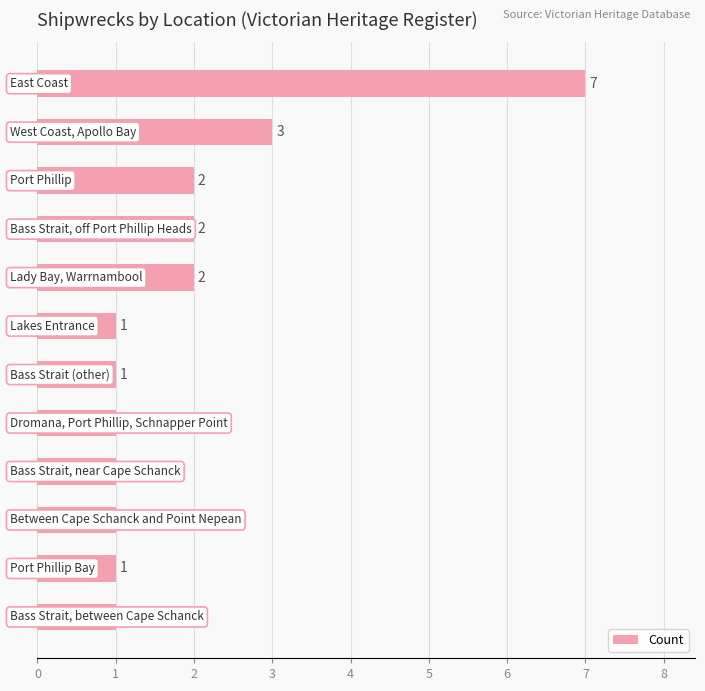

Reading top to bottom, transcribe all the data shown in this chart.

7	3	2	2	2	1	1	1	1	1	1	1